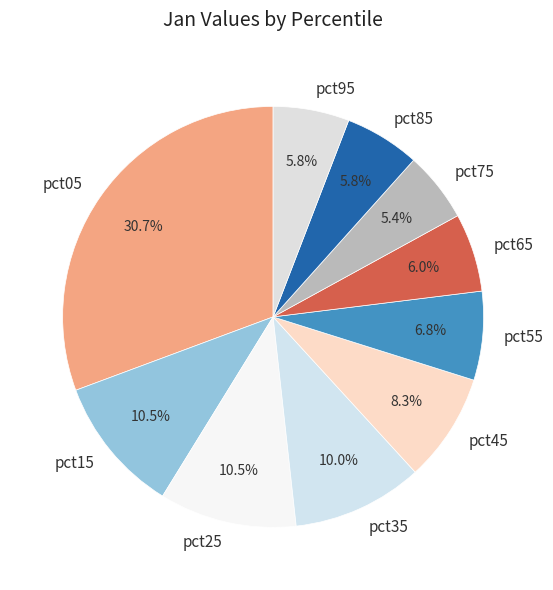

Which category has the biggest portion of the pie?

pct05